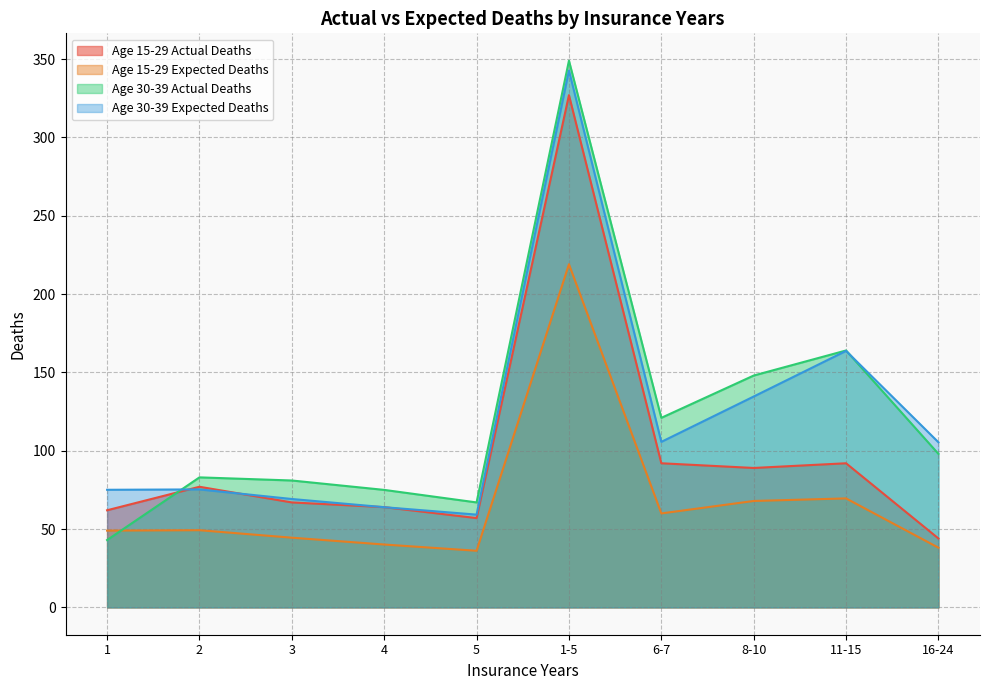

The Age 30-39 Expected Deaths series shows 181.9 at 16-24. True or false?

False